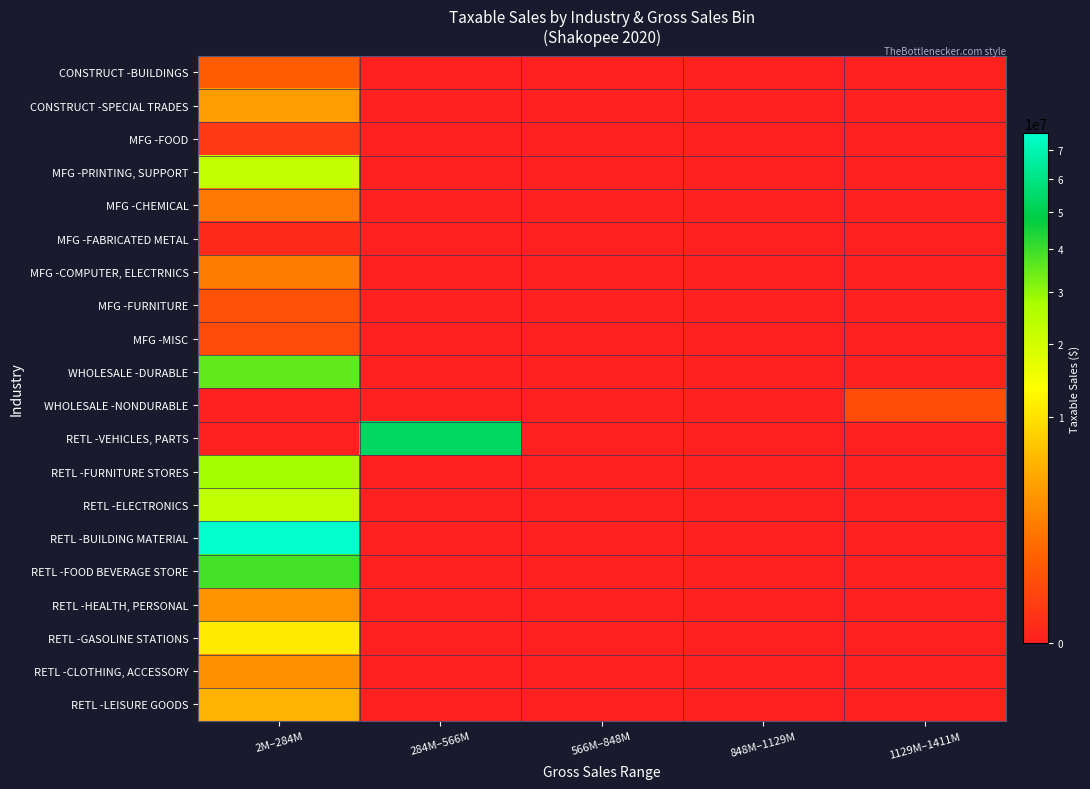

Count the number of data series in this chart.

20